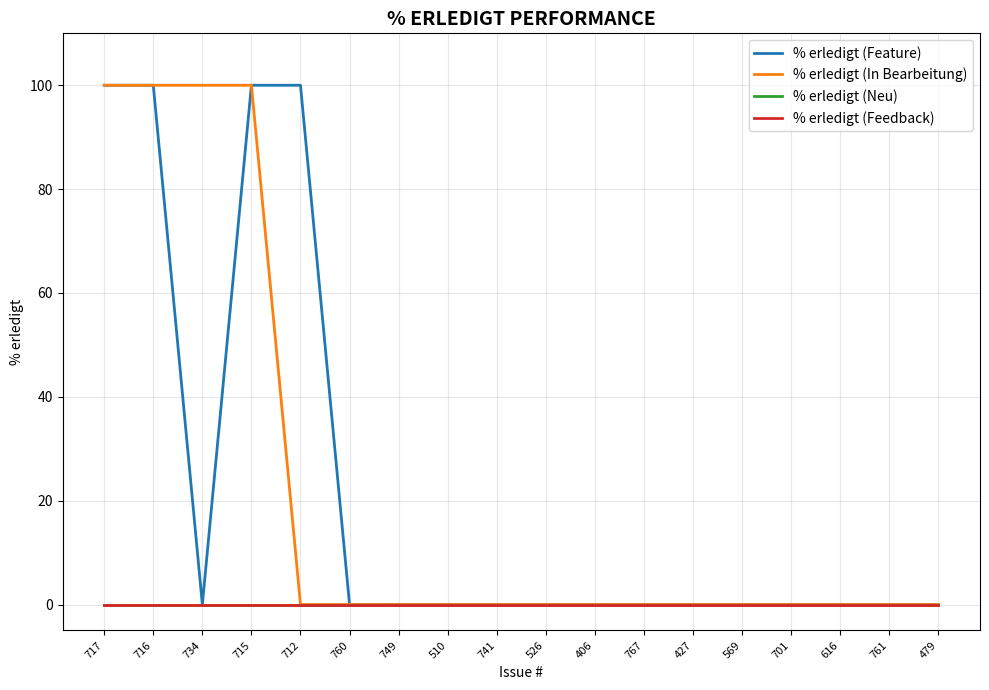

Which category has the lowest value across all series?

734